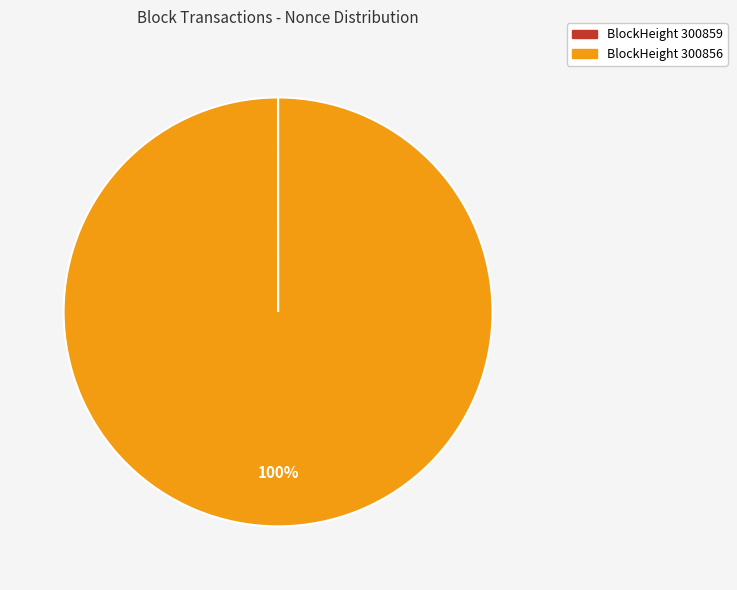

Does any single category account for the majority?

Yes